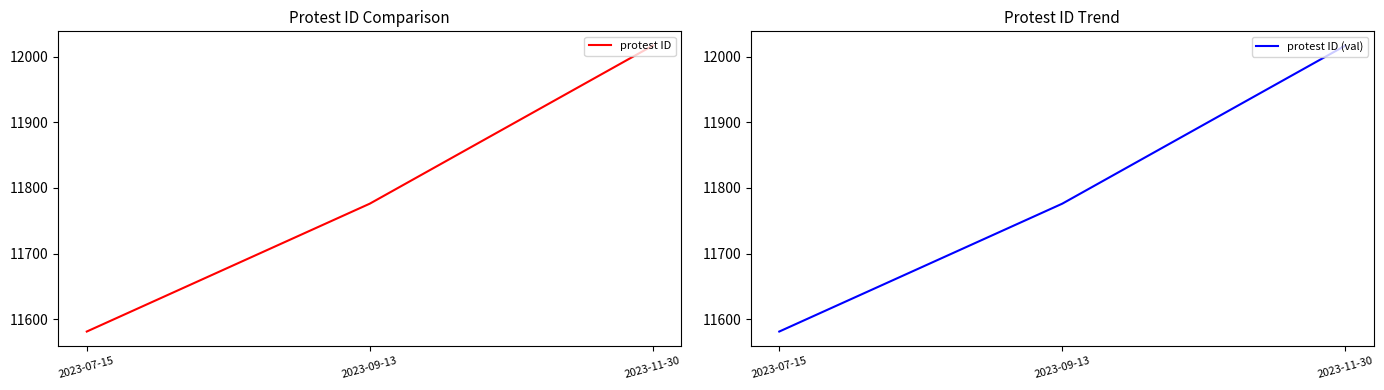

Is the value of protest ID at 2023-07-15 greater than the value of protest ID (val) at 2023-07-15?

No